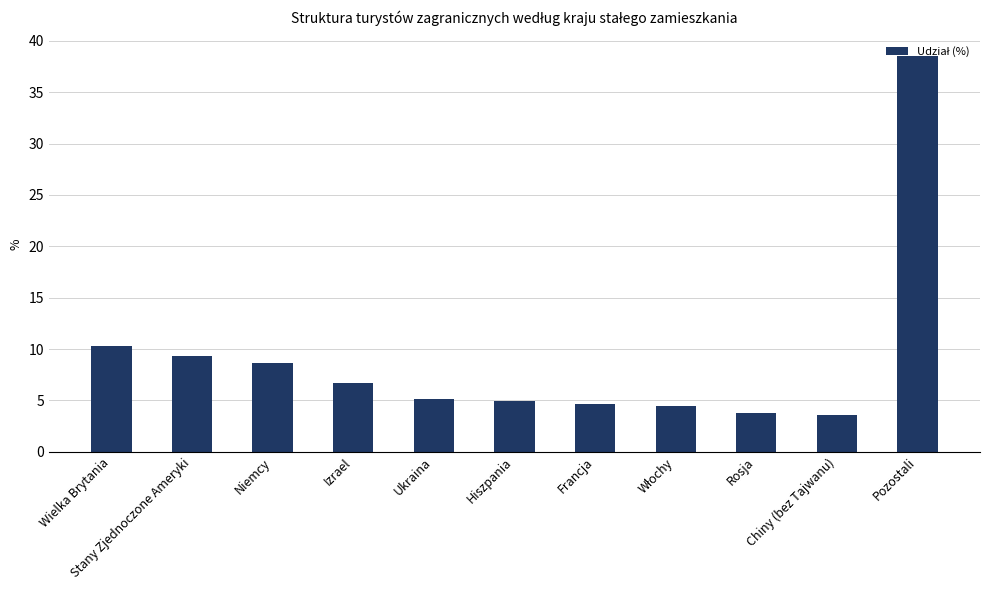

What is the label of the 9th bar from the left?

Rosja